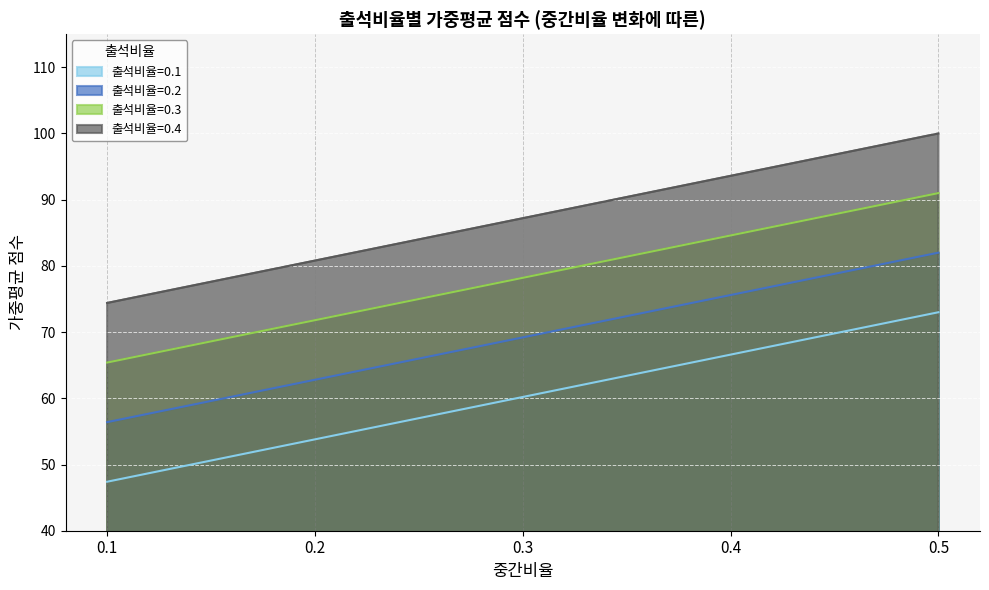

Which label corresponds to the largest value in the chart?

0.5